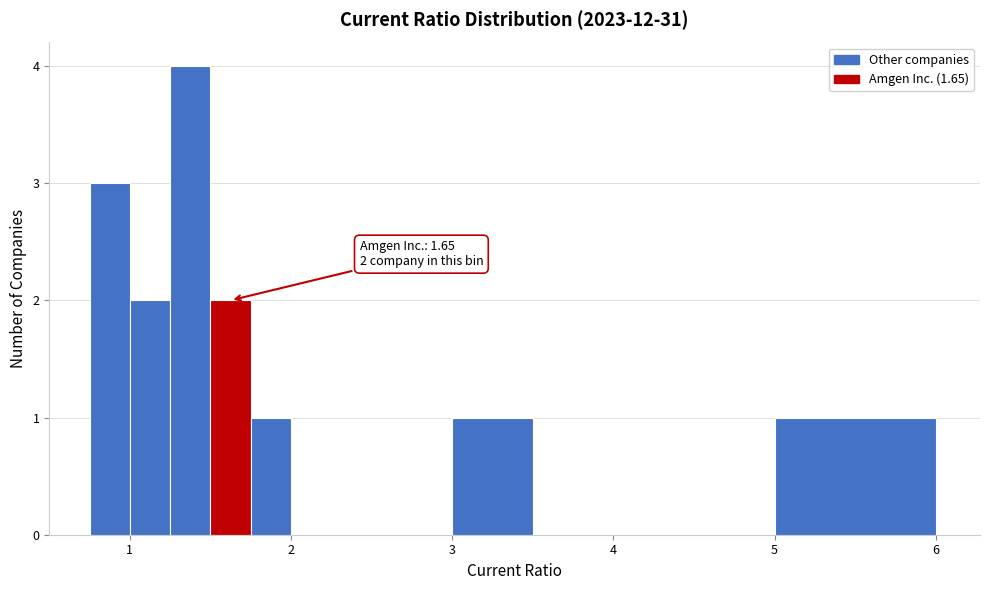

Read against the x-axis, roughly where is the centre of the tallest bar?

1.4